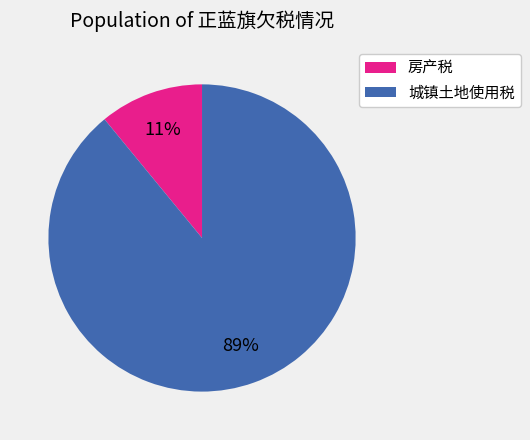

To the nearest percent, what portion does 房产税 represent?

11%